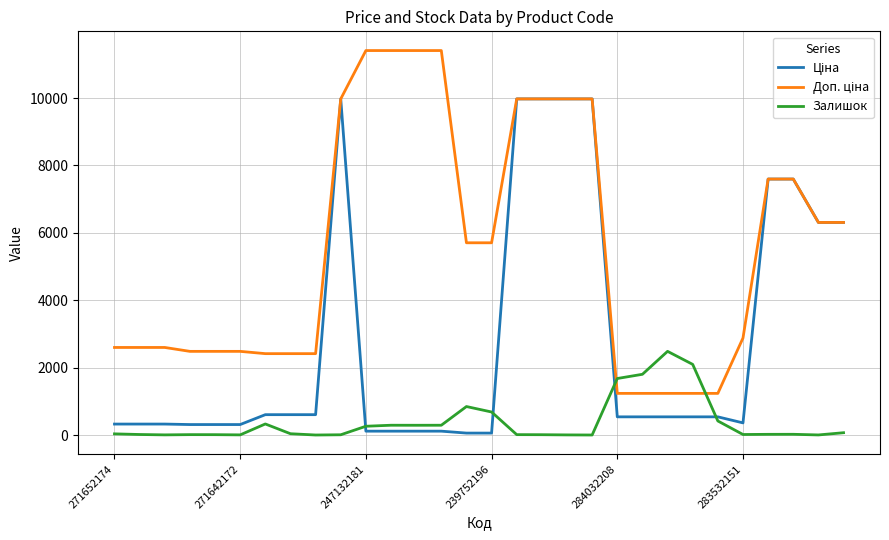

What is the highest value of the Залишок series?

2483.0